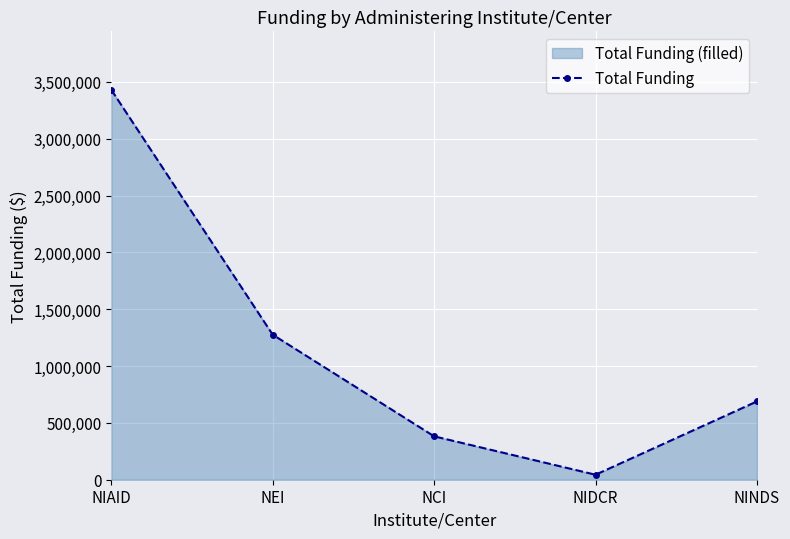

What position from the right is NIDCR?

2